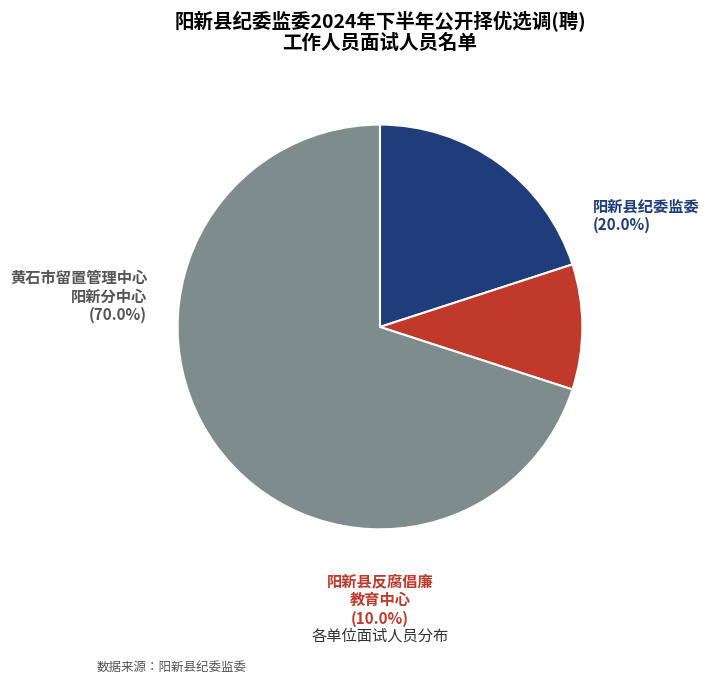

Is it true that 阳新县纪委监委 is 7% of the pie?

False